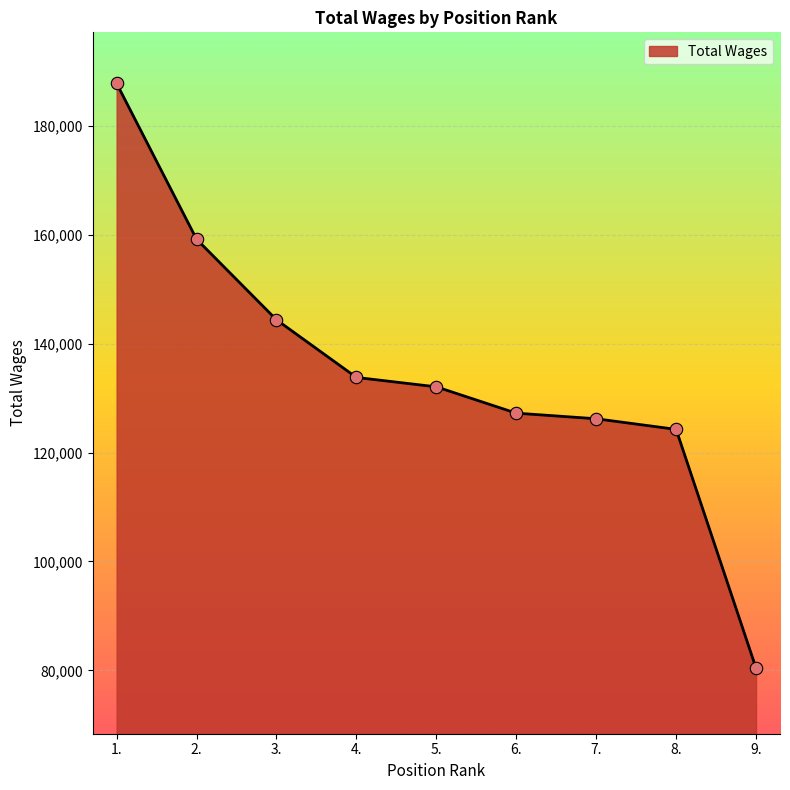

Between 3. and 6., which is larger?

3.